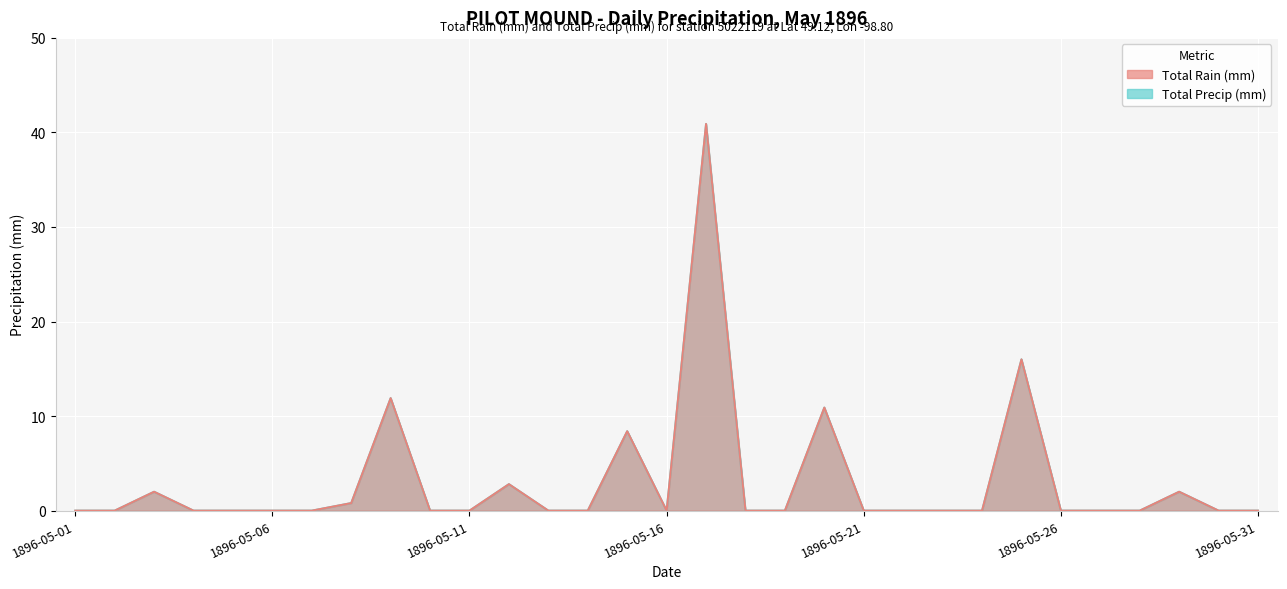

Which has a higher value, 1896-05-08 or 1896-05-02?

1896-05-08